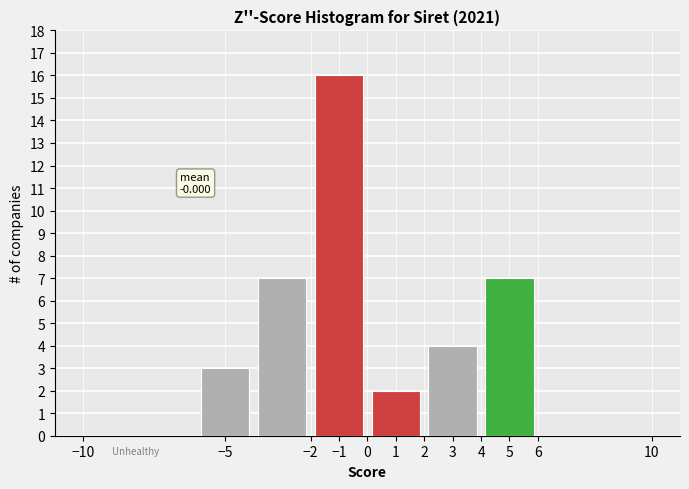

Over which range of the x-axis is the bar tallest?

-2 to 0